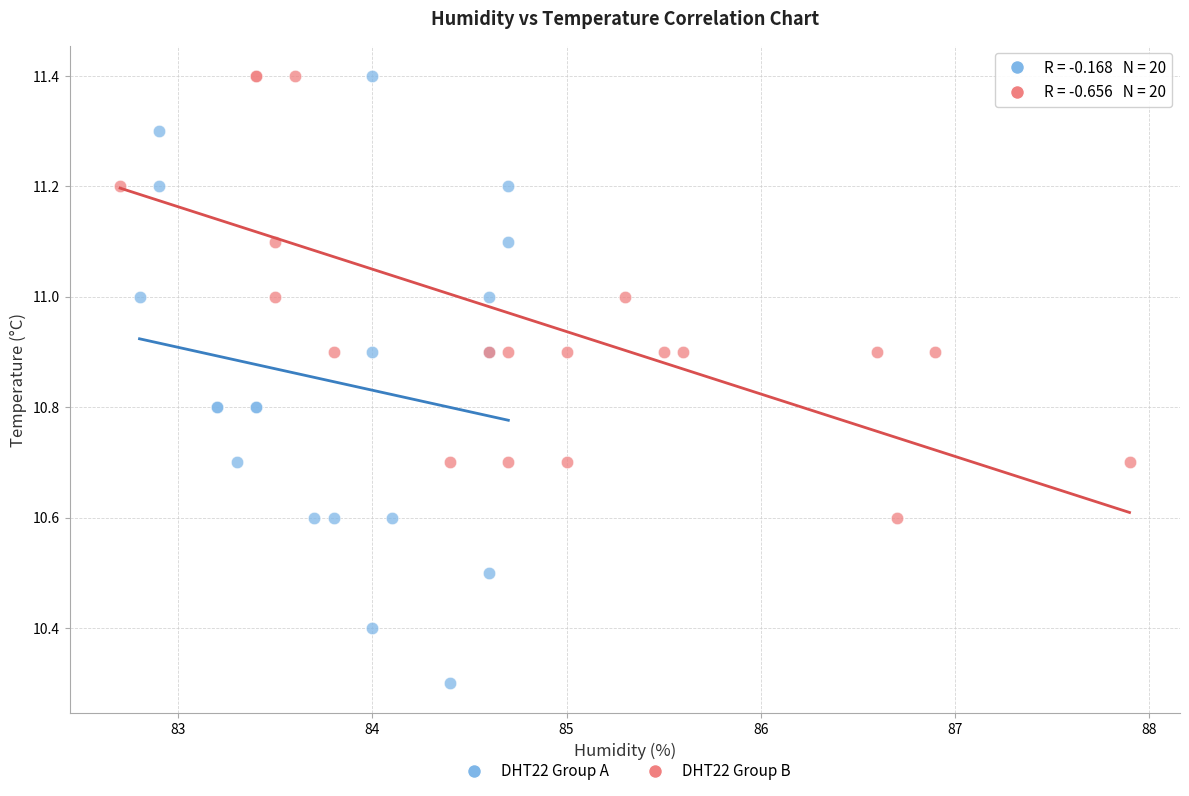

Which series has the largest Y range (max minus min)?

DHT22 Group A